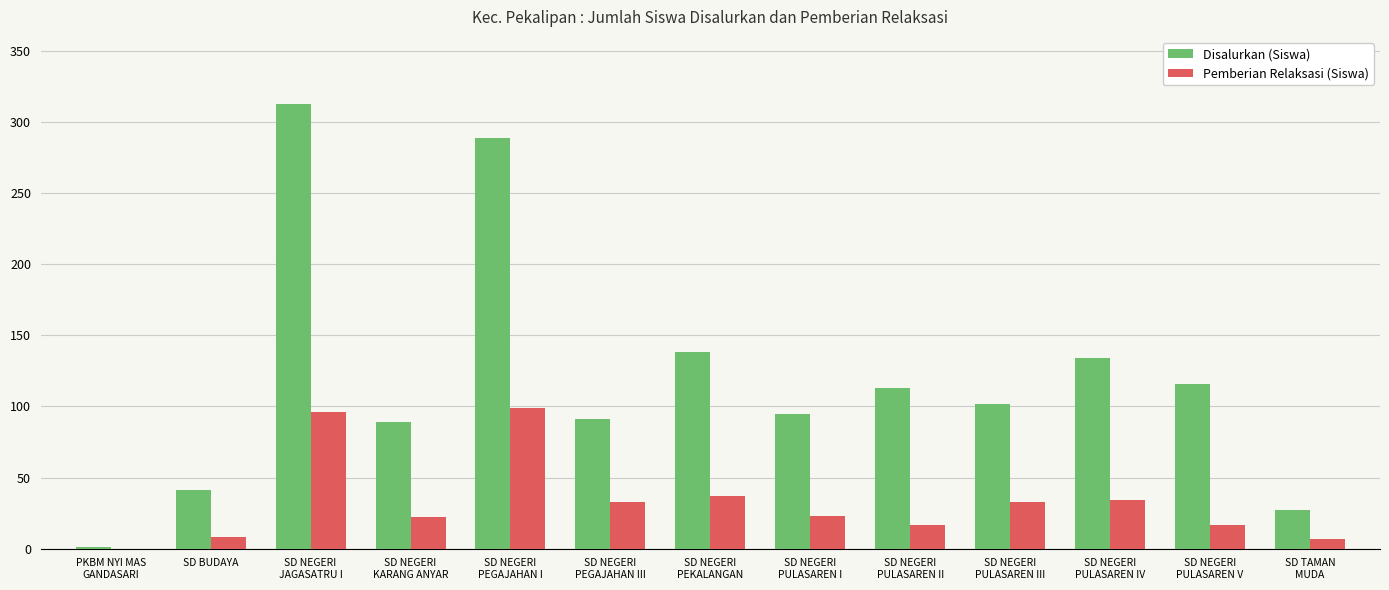

At which label is Pemberian Relaksasi (Siswa) closest to 49?

SD NEGERI
PEKALANGAN